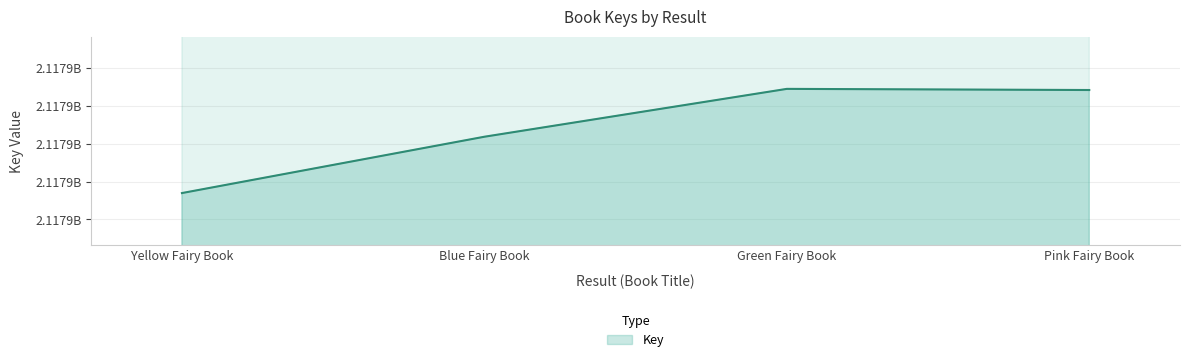

Which has a higher value, Blue Fairy Book or Yellow Fairy Book?

Blue Fairy Book